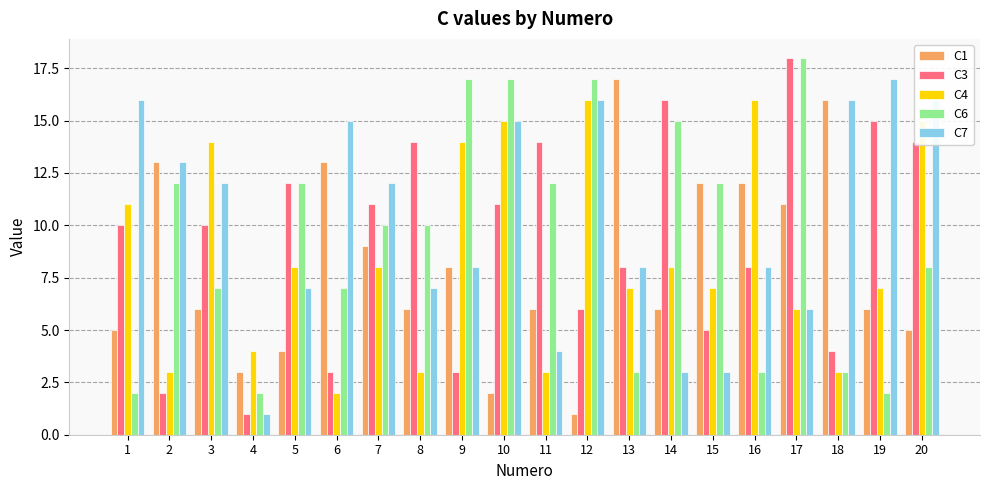

What is the smallest value displayed?

1